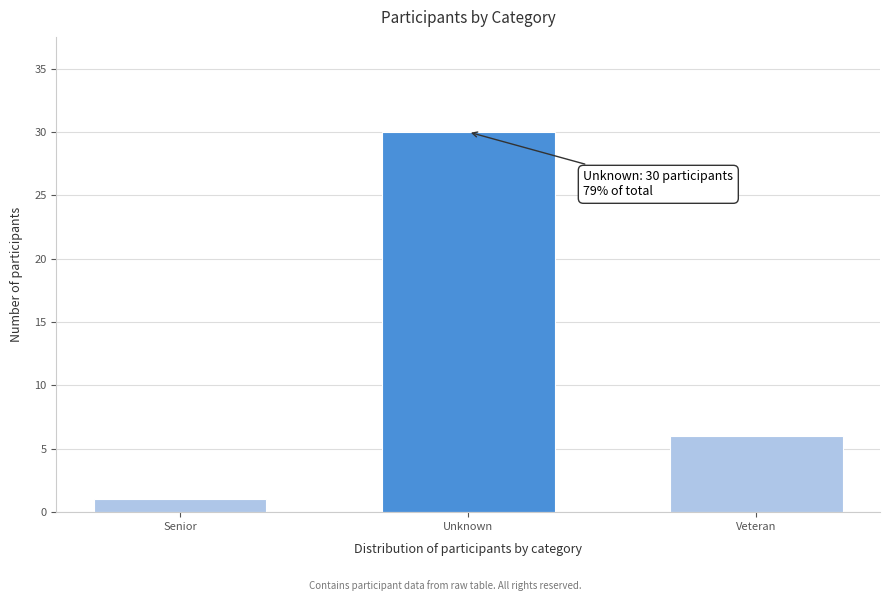

Reading right to left, extract all data points from this chart.

6	30	1